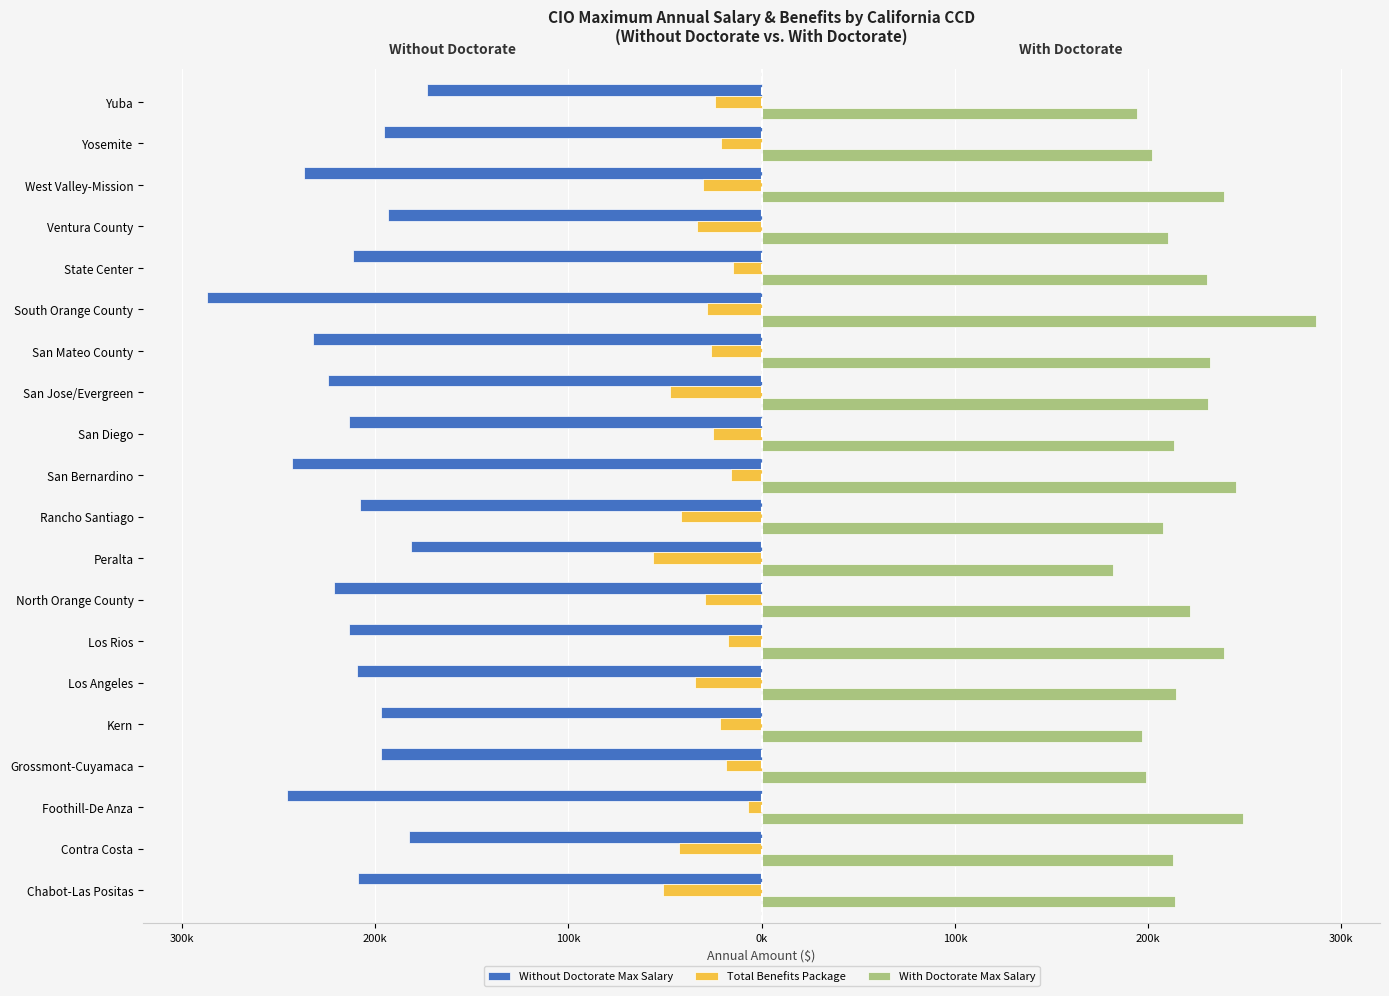

What is the difference between the maximum and minimum values in the Total Benefits Package series?

49149